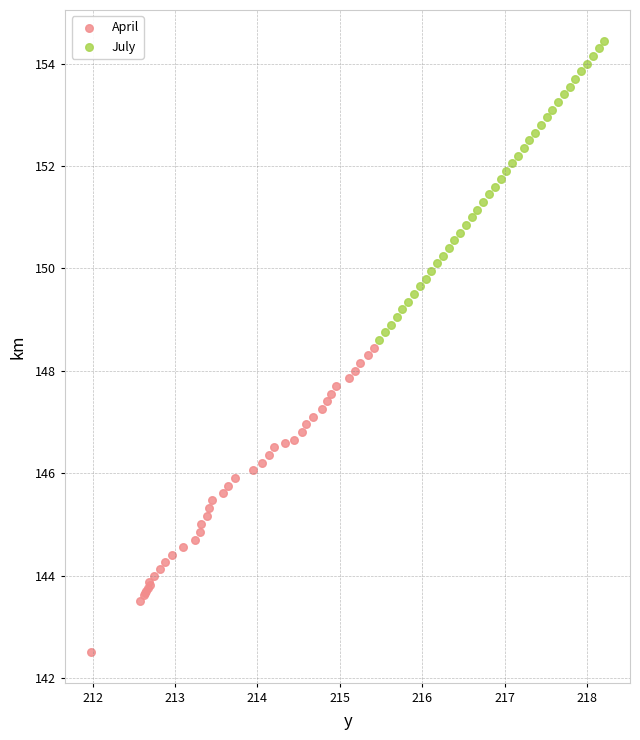

Which series reaches the maximum Y coordinate?

July